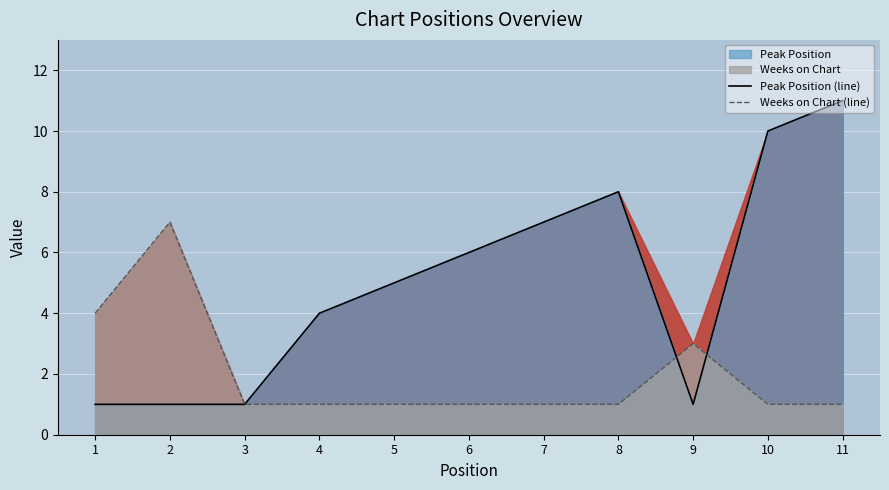

At how many categories does at least one series exceed 7?

3